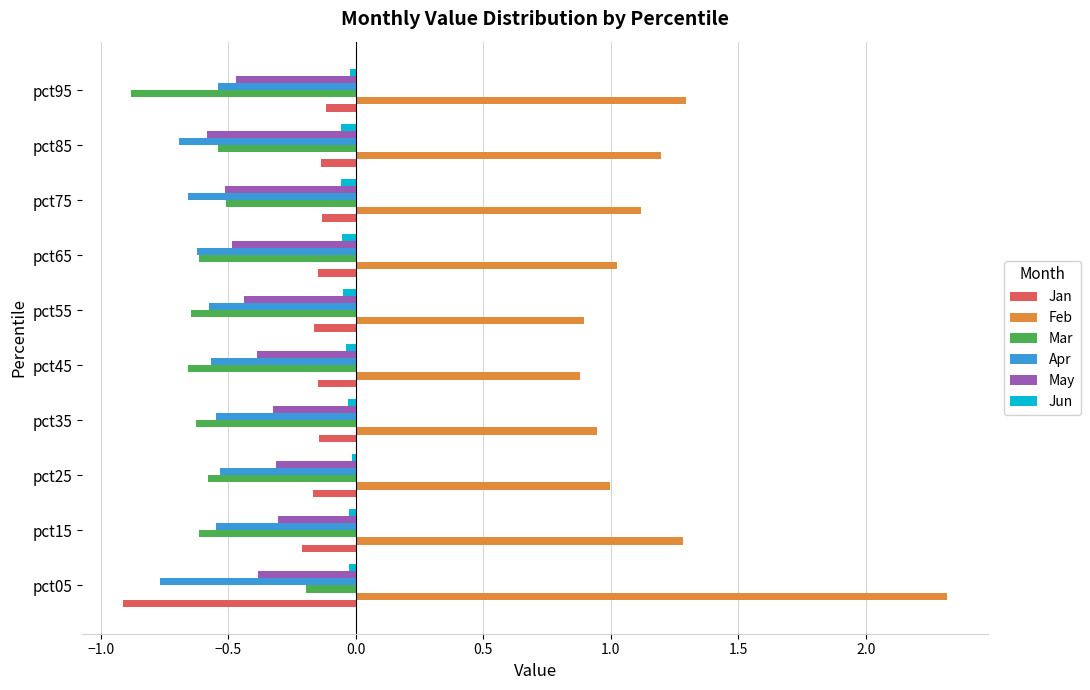

The value of Jan at pct95 is -0.1. True or false?

True